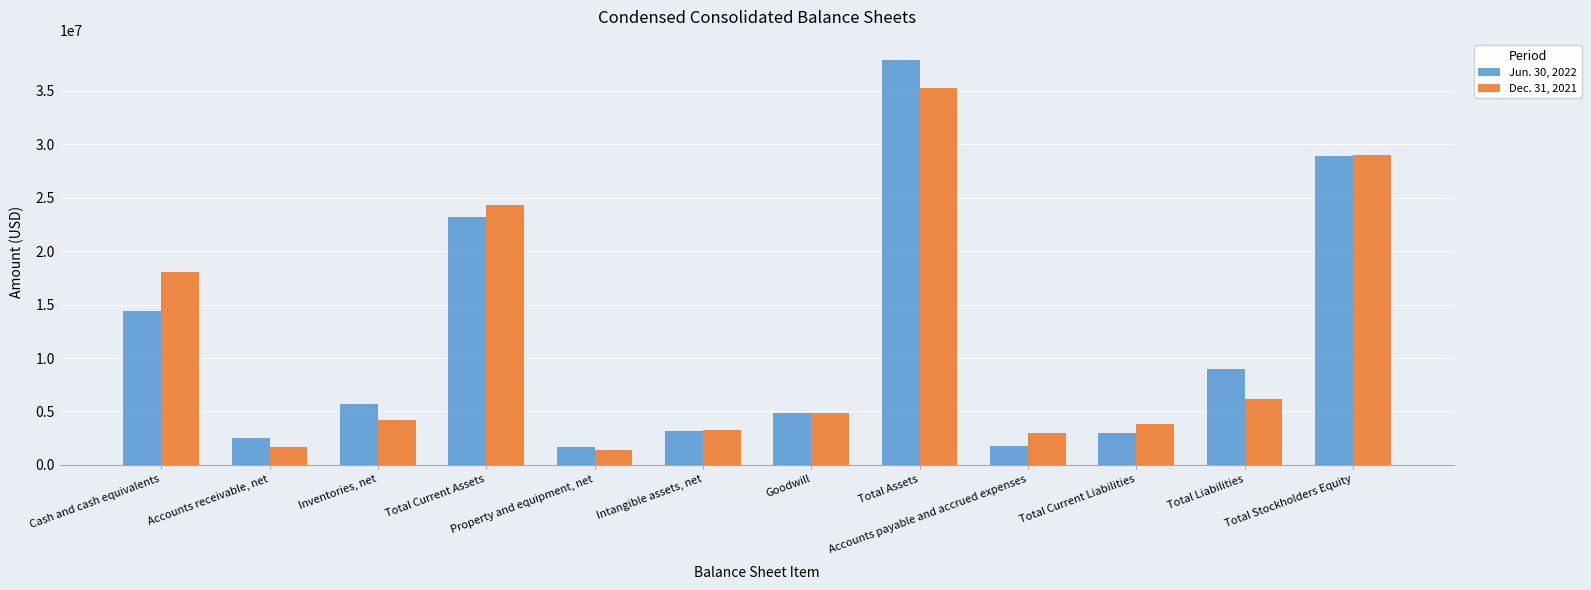

At which category is the sum across all series the highest?

Total Assets